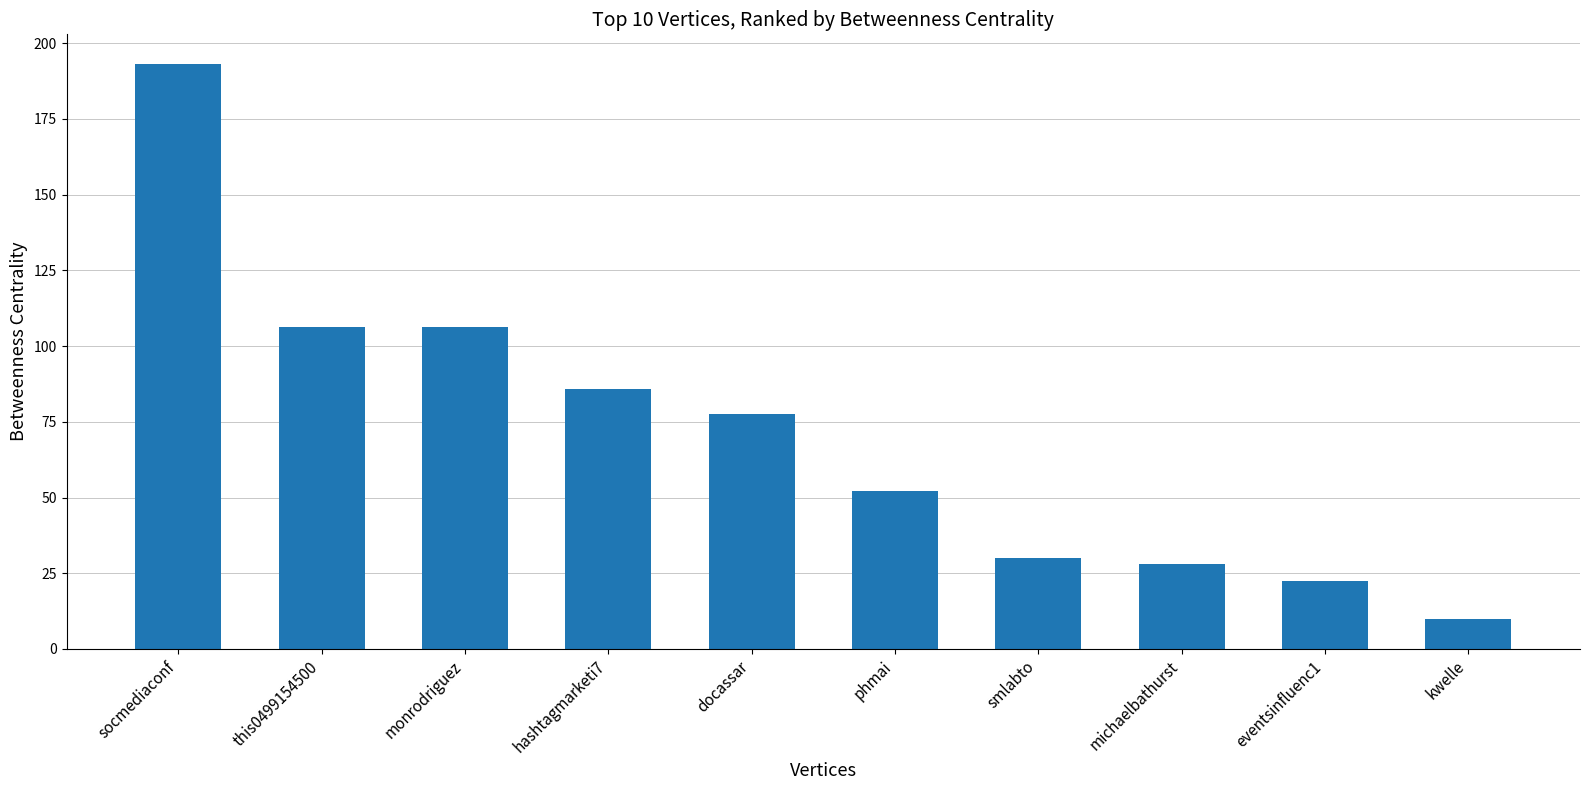

Which category has the lowest value across all series?

kwelle